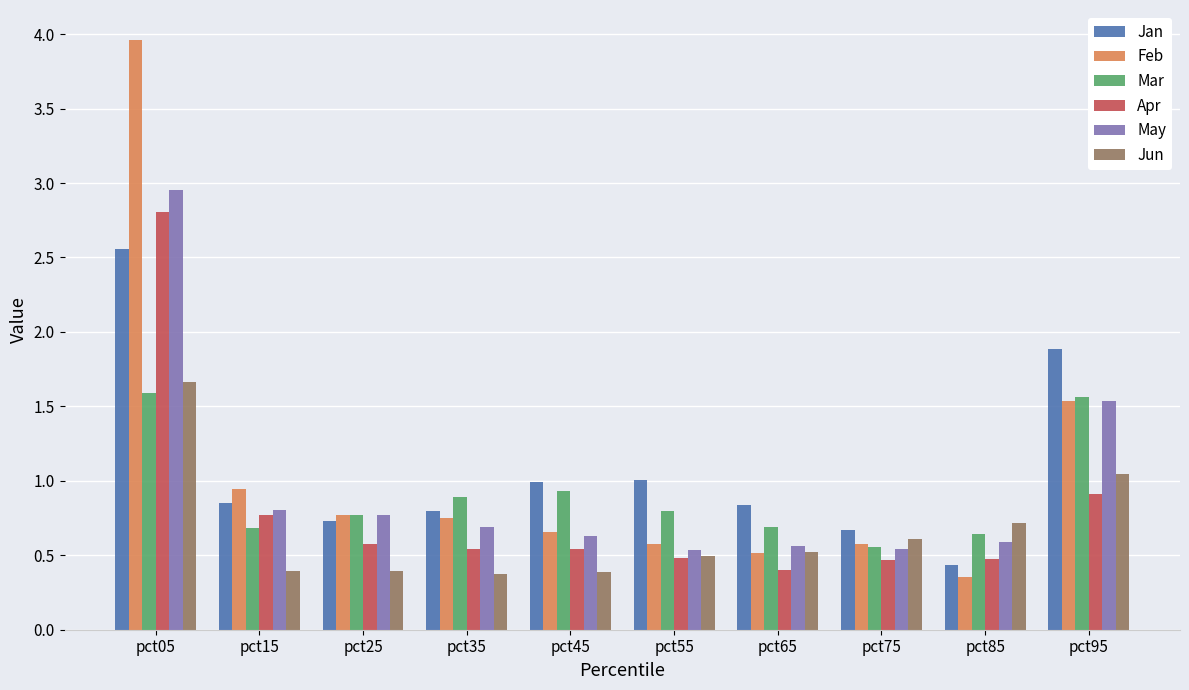

At how many categories does at least one series exceed 0?

10